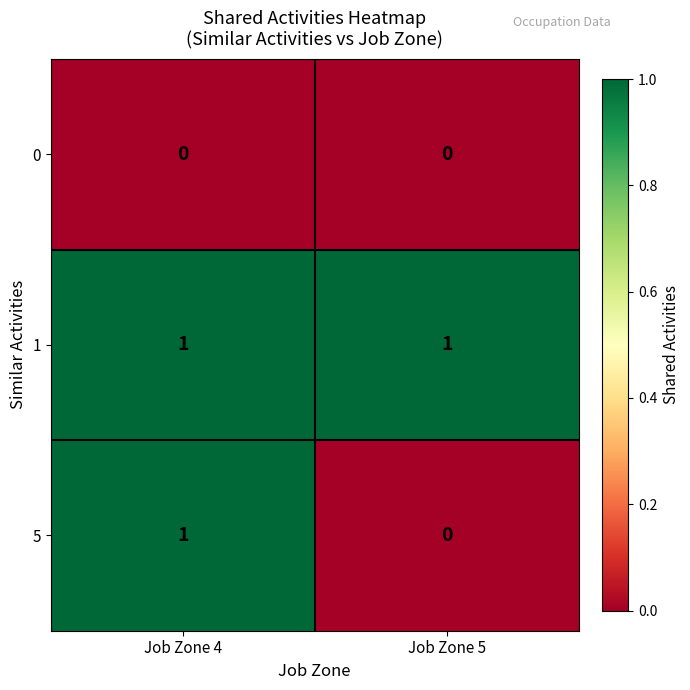

Reading right to left, list all the values displayed in this chart.

0: 0	0
1: 1	1
5: 0	1